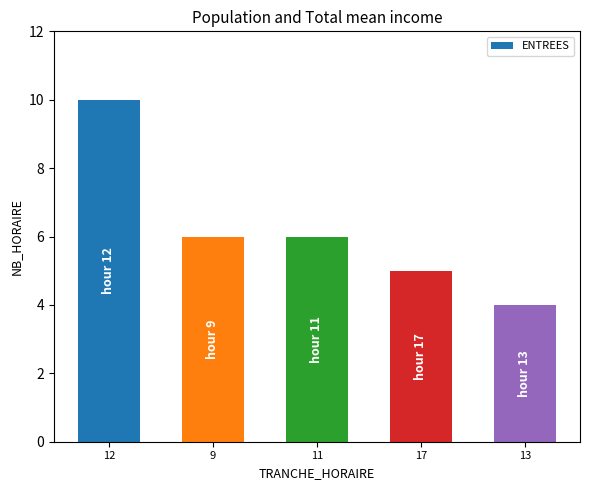

What is the sum of the values at 13 and 12?

14